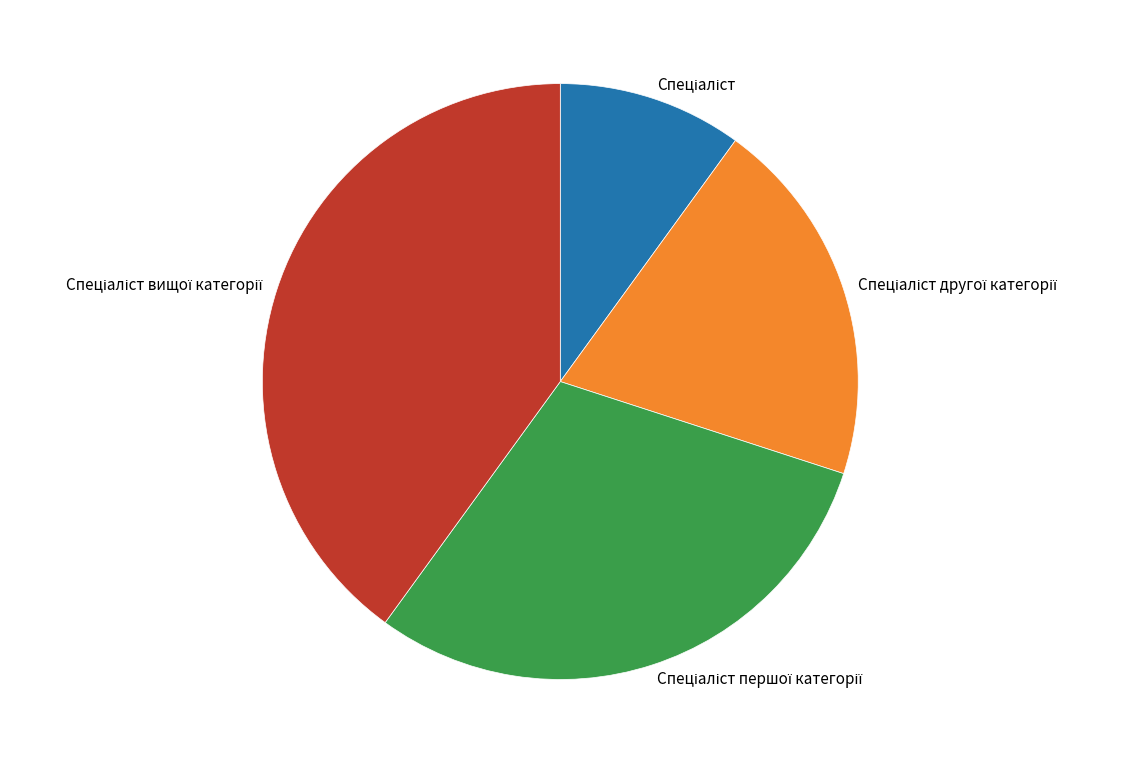

Is there a majority slice in this chart?

No